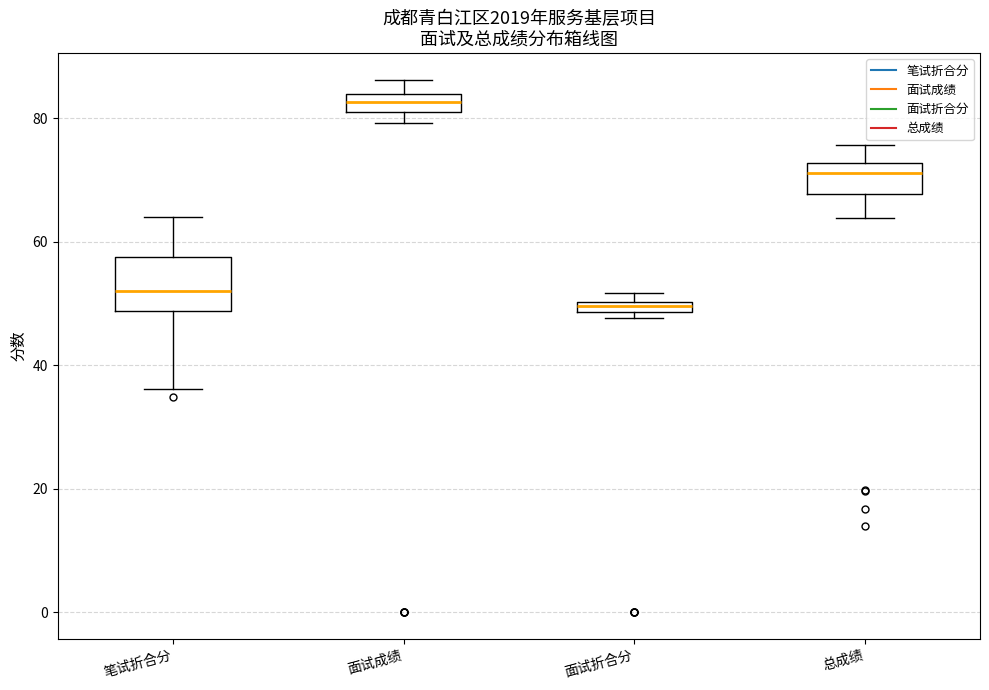

Where is the upper edge of the box for 面试成绩 on the y-axis? The values are not printed on the chart, so give them approximately, as read against the axis.

84